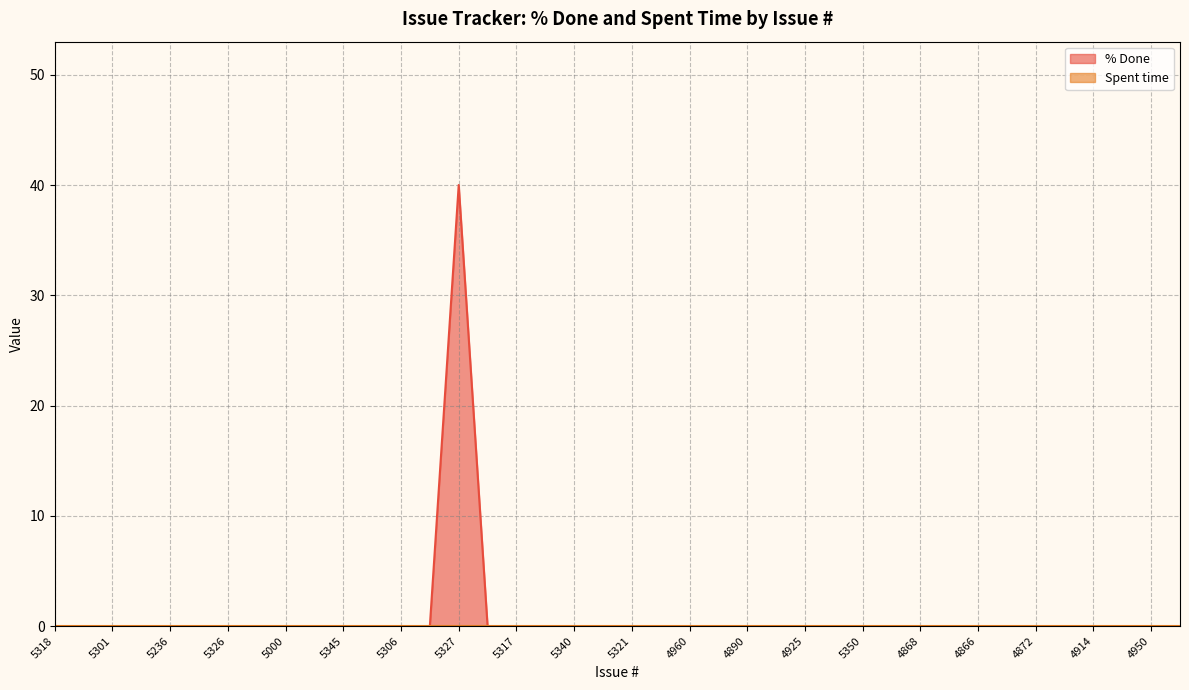

True or false: there are more than 2 points higher than both neighbors.

False